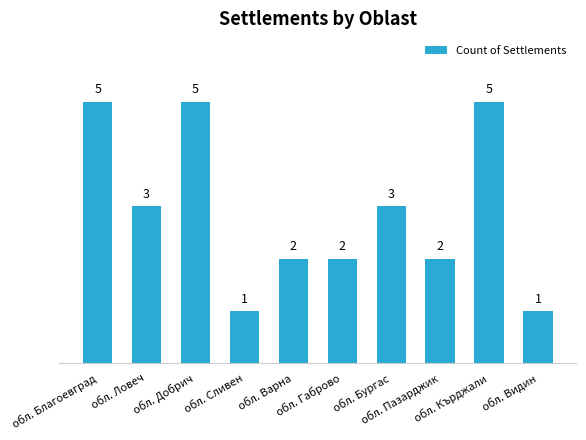

Reading right to left, transcribe all the data shown in this chart.

обл. Видин=1	обл. Кърджали=5	обл. Пазарджик=2	обл. Бургас=3	обл. Габрово=2	обл. Варна=2	обл. Сливен=1	обл. Добрич=5	обл. Ловеч=3	обл. Благоевград=5